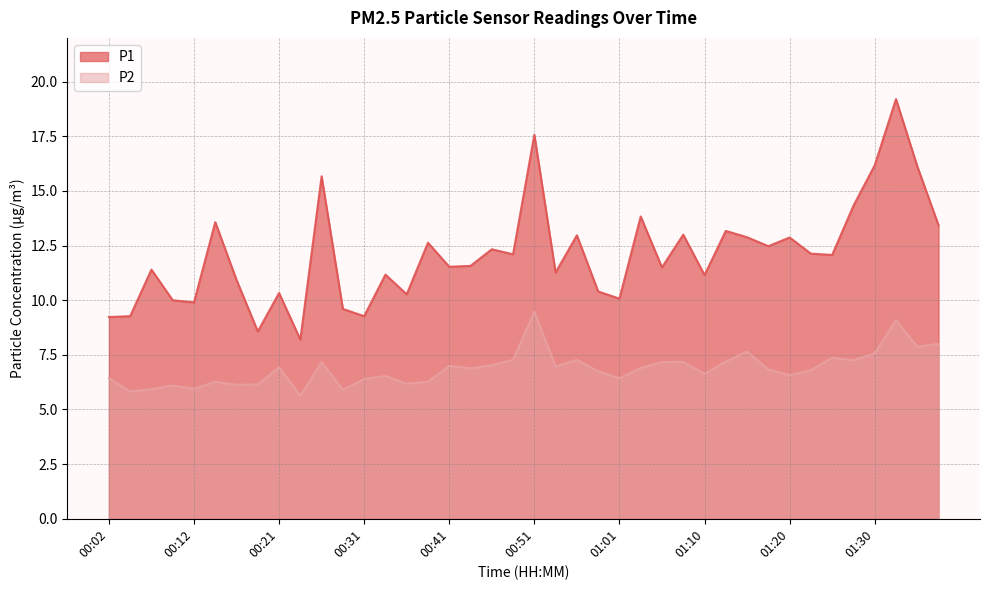

Reading left to right, extract all data points from this chart.

P1: 00:02=9.2	00:04=9.3	00:07=11.4	00:09=10.0	00:12=9.9	00:14=13.6	00:16=10.9	00:19=8.6	00:21=10.3	00:24=8.2	00:26=15.7	00:29=9.6	00:31=9.3	00:34=11.2	00:36=10.3	00:39=12.6	00:41=11.5	00:43=11.6	00:46=12.3	00:48=12.1	00:51=17.6	00:53=11.3	00:56=13.0	00:58=10.4	01:01=10.1	01:03=13.8	01:06=11.5	01:08=13.0	01:10=11.2	01:13=13.2	01:15=12.9	01:18=12.5	01:20=12.9	01:23=12.1	01:25=12.1	01:28=14.3	01:30=16.2	01:32=19.2	01:35=16.1	01:37=13.4
P2: 00:02=6.4	00:04=5.8	00:07=5.9	00:09=6.1	00:12=6.0	00:14=6.3	00:16=6.1	00:19=6.2	00:21=6.9	00:24=5.6	00:26=7.2	00:29=5.9	00:31=6.4	00:34=6.5	00:36=6.2	00:39=6.3	00:41=7.0	00:43=6.9	00:46=7.0	00:48=7.3	00:51=9.5	00:53=7.0	00:56=7.3	00:58=6.8	01:01=6.4	01:03=6.9	01:06=7.2	01:08=7.2	01:10=6.6	01:13=7.2	01:15=7.7	01:18=6.8	01:20=6.6	01:23=6.8	01:25=7.4	01:28=7.2	01:30=7.6	01:32=9.1	01:35=7.9	01:37=8.0